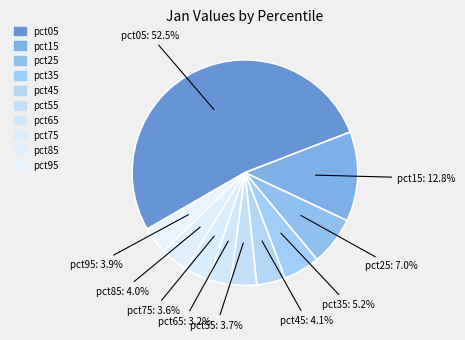

To the nearest percent, what is the average slice percentage?

10%